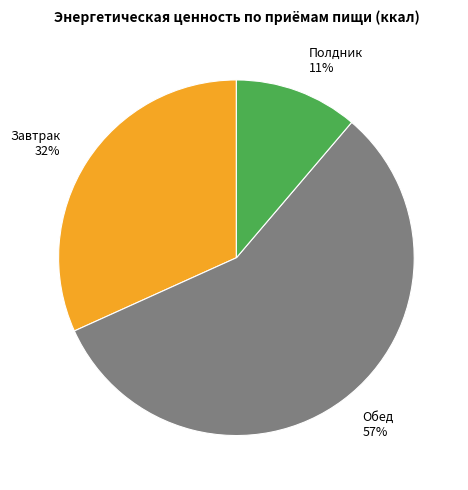

To the nearest percent, what is the average slice percentage?

33%